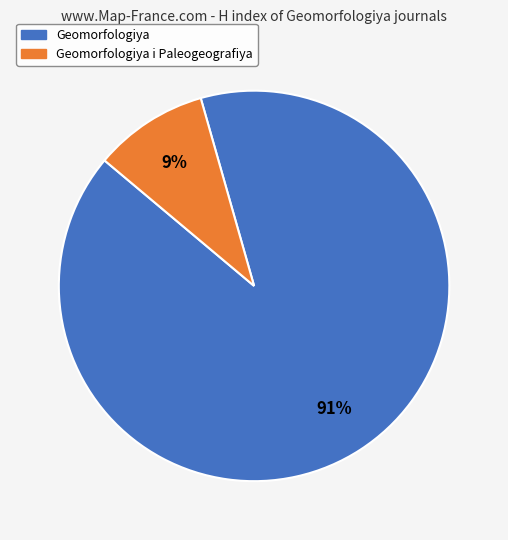

Is there a majority slice in this chart?

Yes